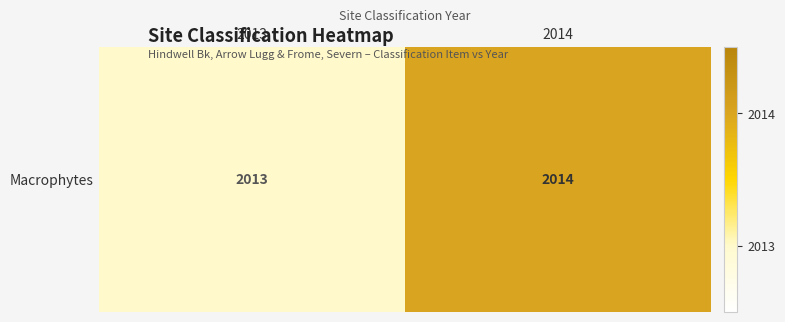

Rank the categories by value from lowest to highest.

2013, 2014